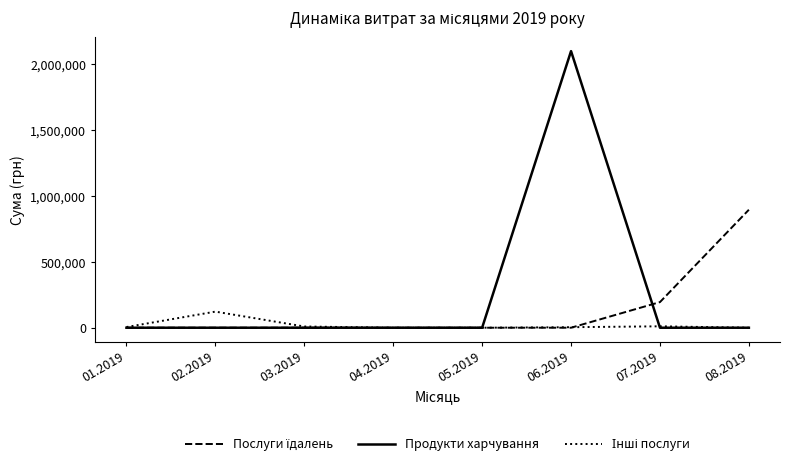

Which series has the widest spread of values?

Продукти харчування